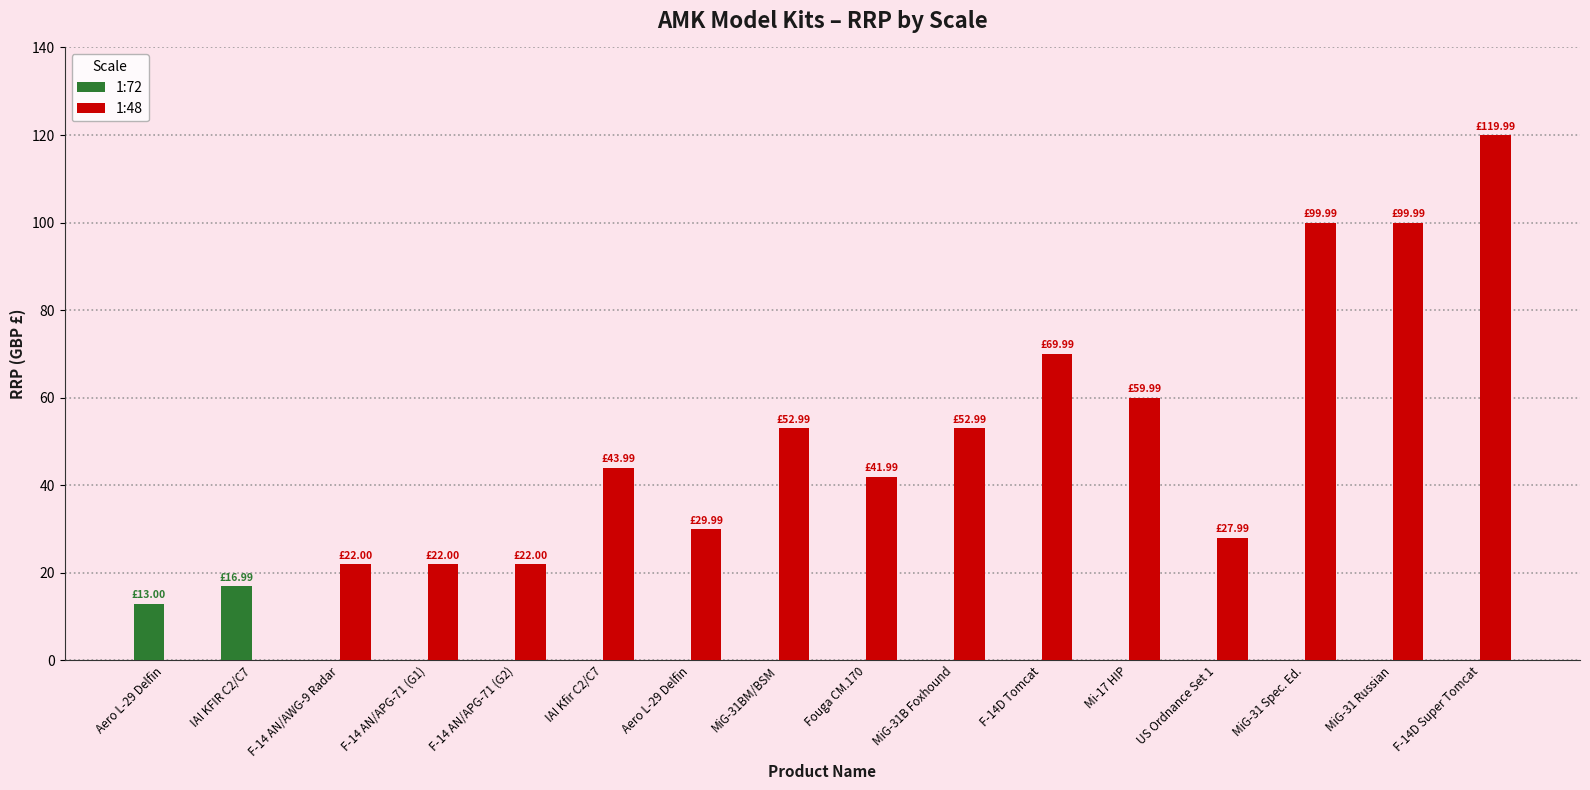

At how many categories does at least one series exceed 96?

3